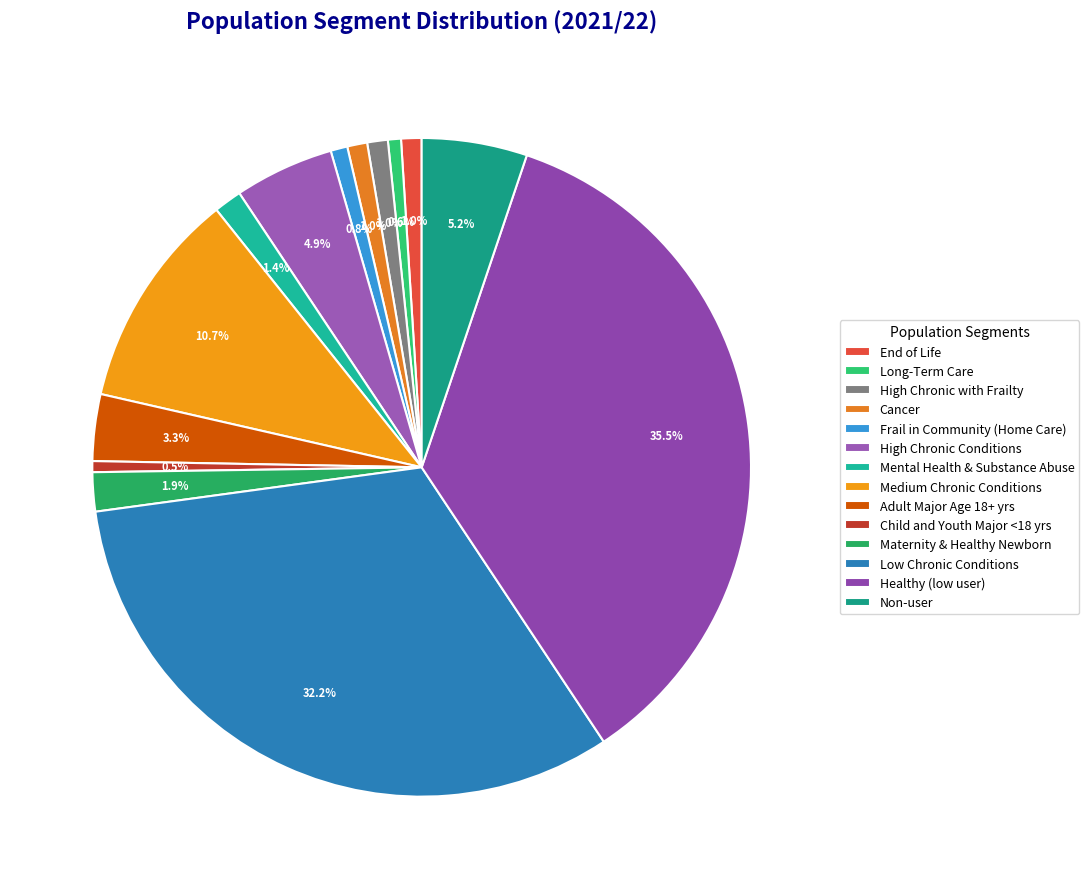

Is it true that Healthy (low user) is 36% of the pie?

True